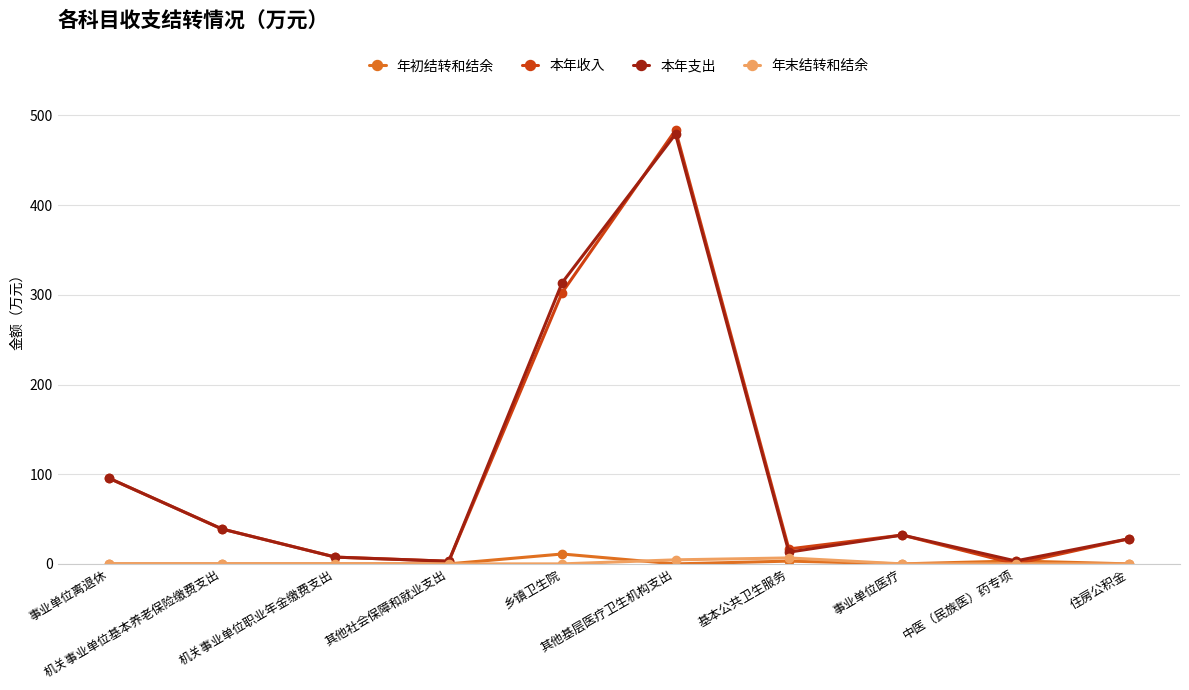

What is the sum of the 本年支出 values at 中医（民族医）药专项 and 事业单位医疗?

35.4